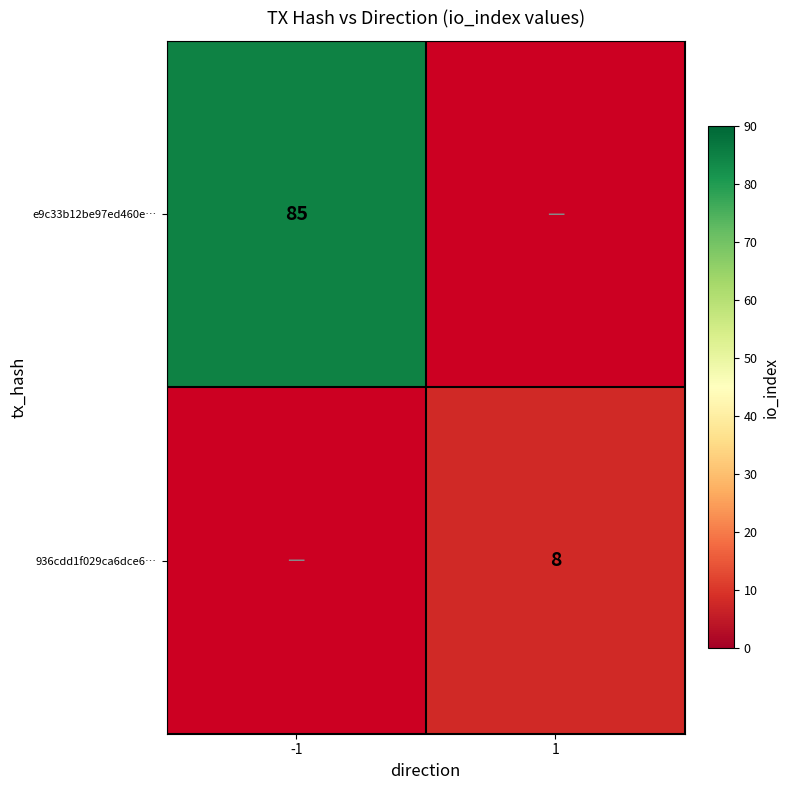

The value of 936cdd1f029ca6dce6… at 1 is 10. True or false?

False